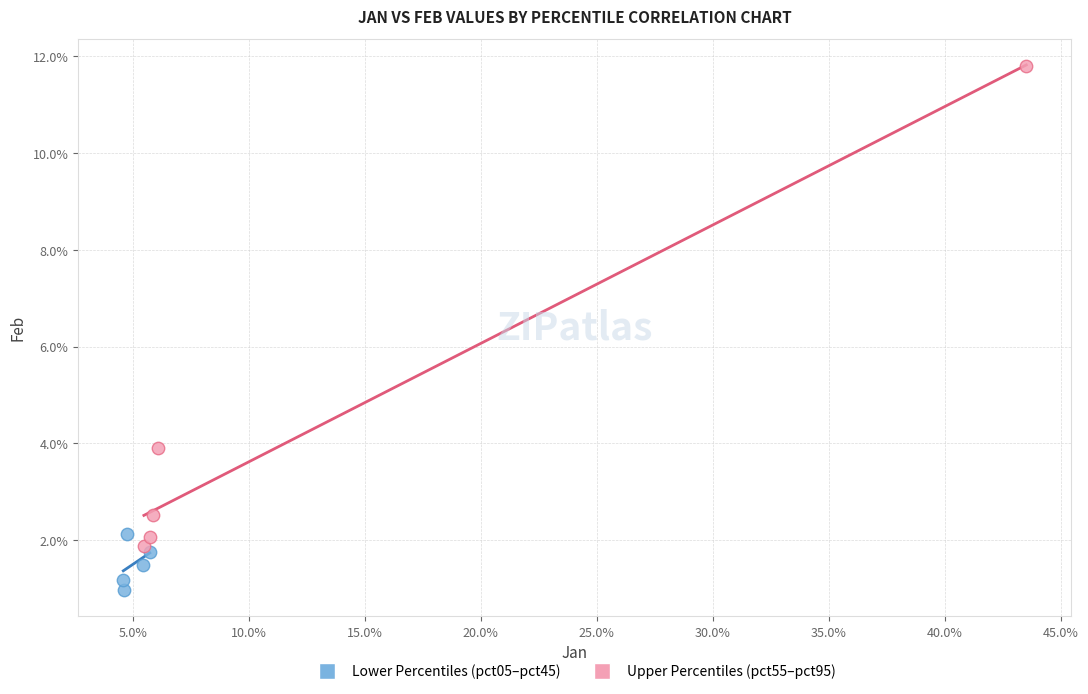

What are all the series names shown in the legend?

Lower Percentiles (pct05–pct45), Upper Percentiles (pct55–pct95)